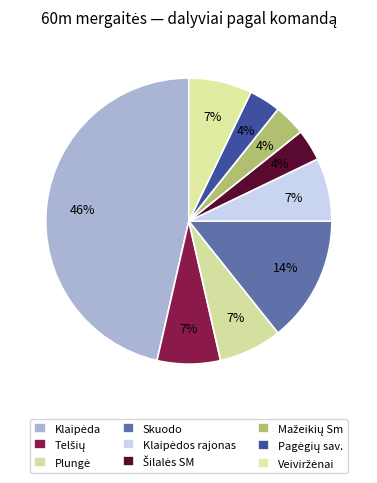

Does any single category account for the majority?

No